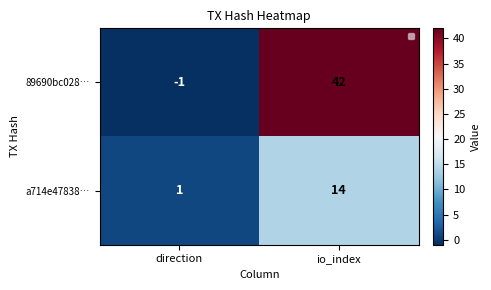

Which series has the widest spread of values?

89690bc028…